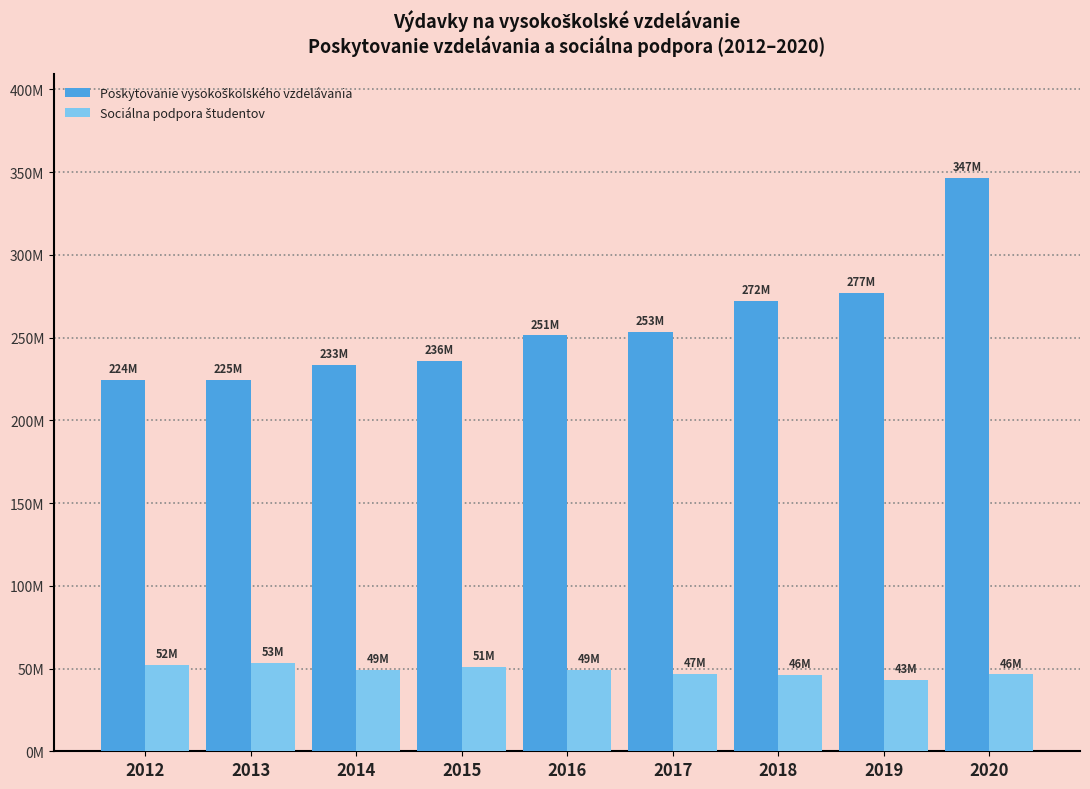

Are the bars horizontal?

No